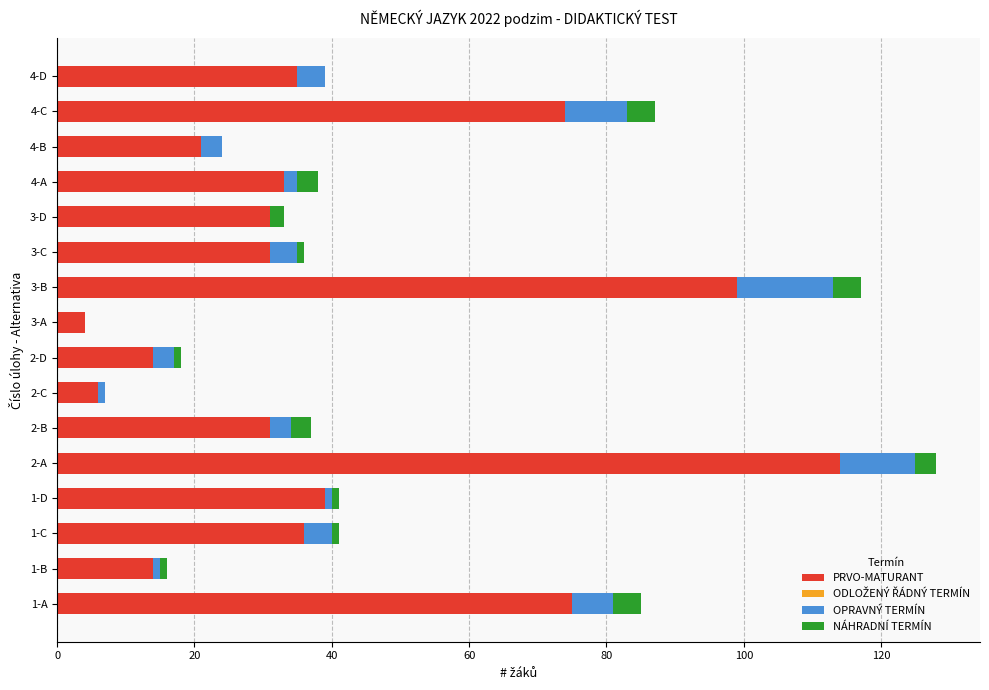

At which category is the sum across all series the highest?

2-A